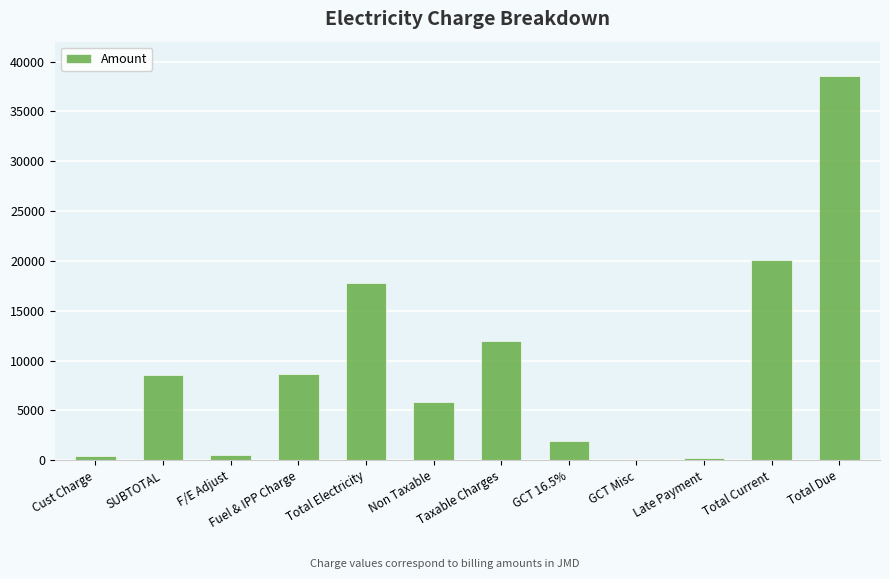

The chart shows a value of 14334.3 at Fuel & IPP Charge. True or false?

False